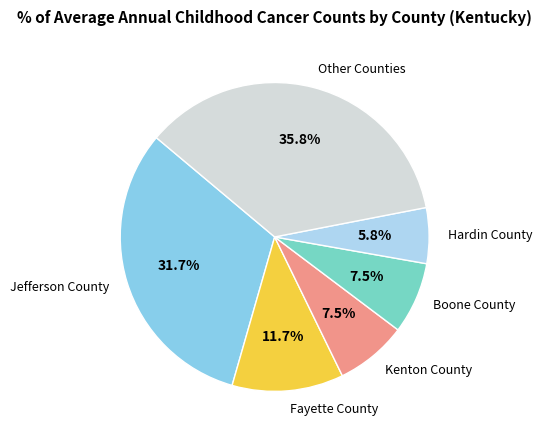

How many segments does this pie chart have?

6